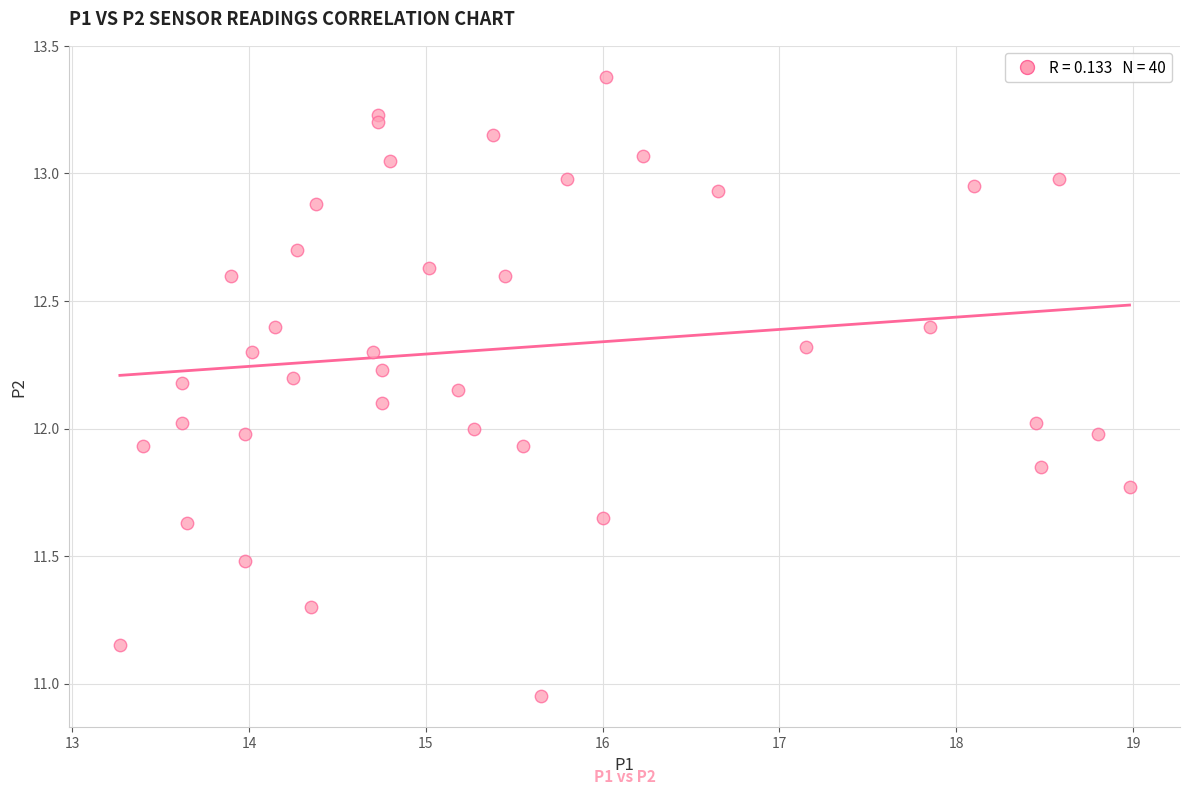

What is the range of Y values (max minus min)?

2.4